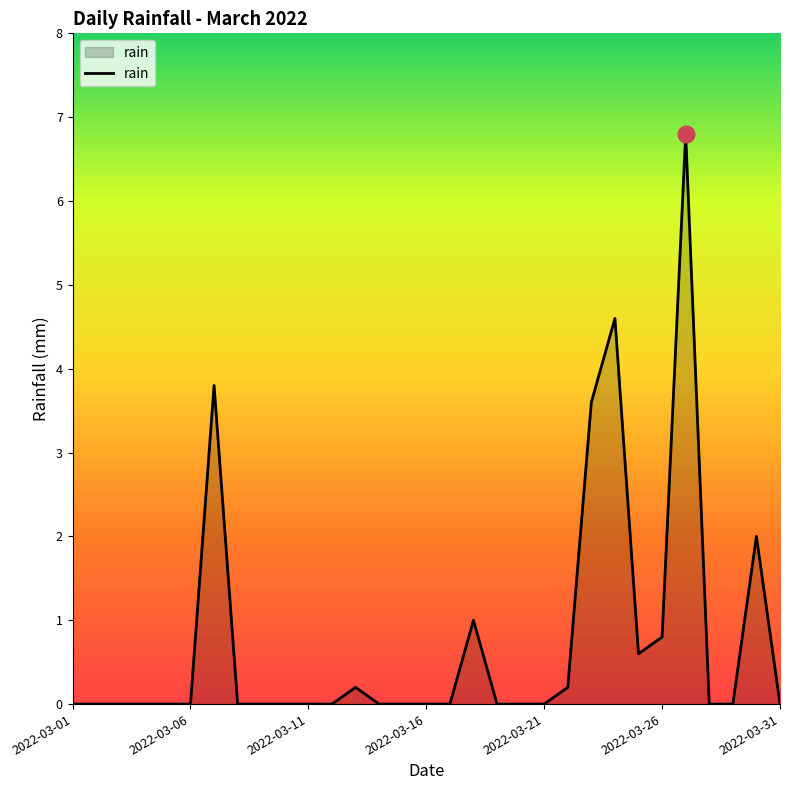

Does the chart display data point markers on the line(s)?

No